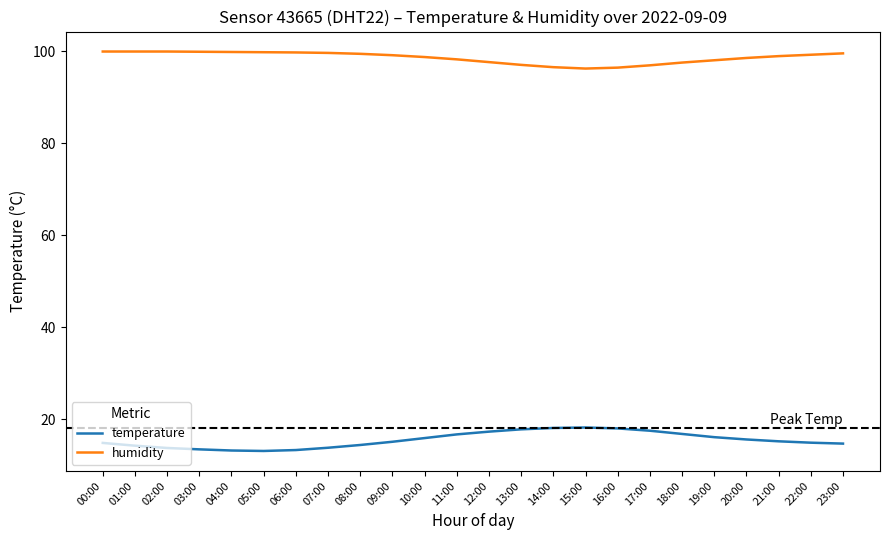

At how many categories does at least one series exceed 89?

24